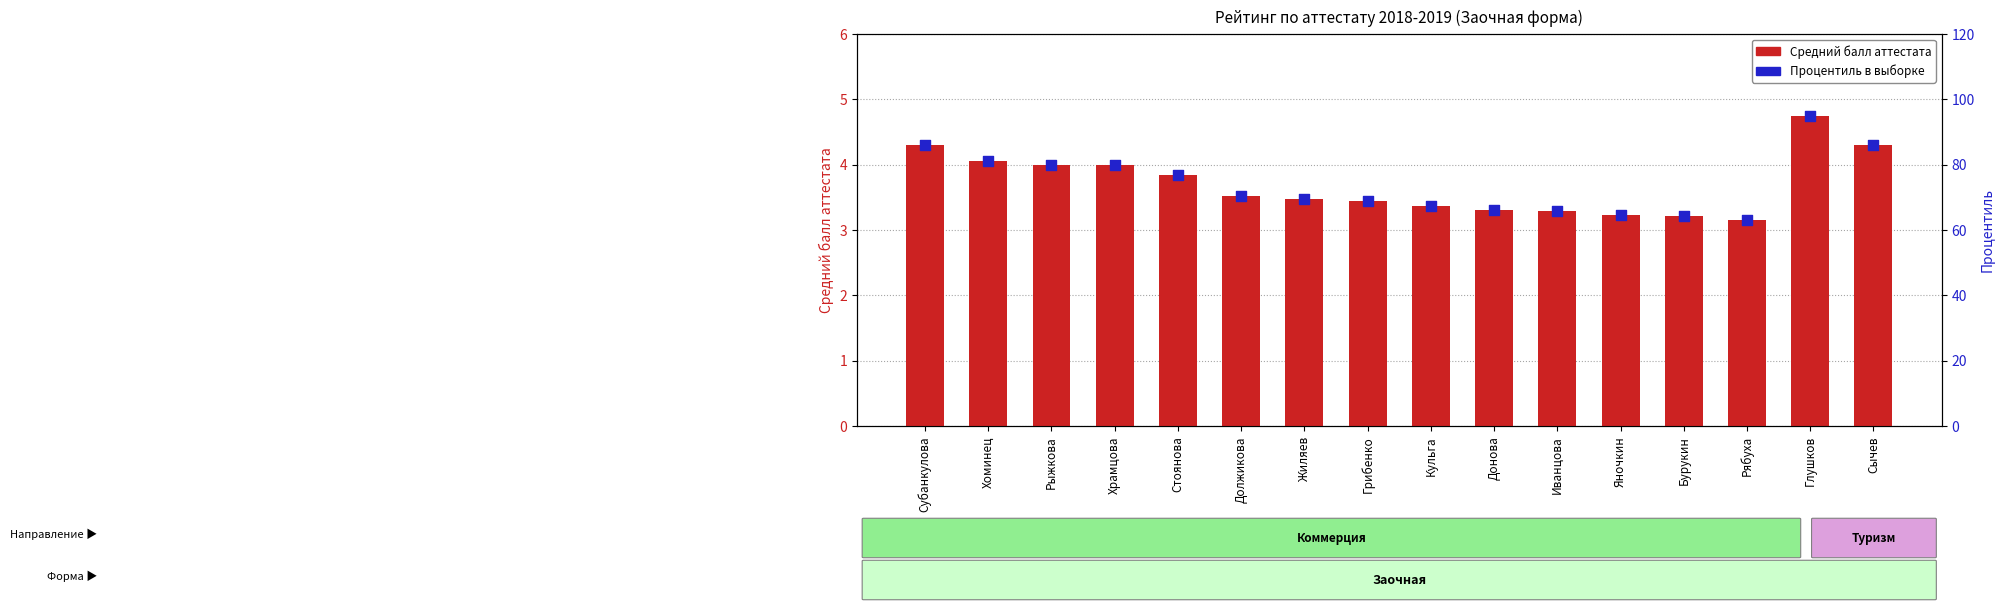

At which category is the sum across all series the highest?

Глушков